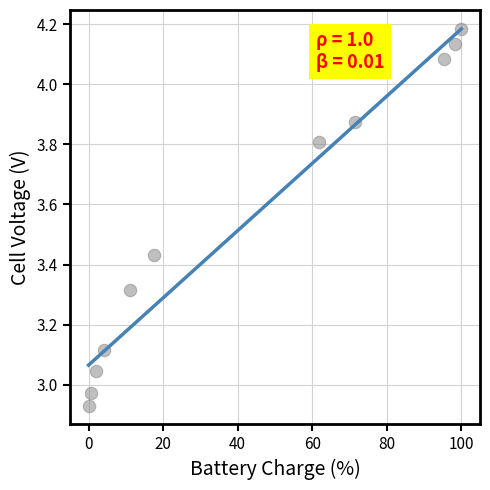

What is the range of X values (max minus min)?

100.0